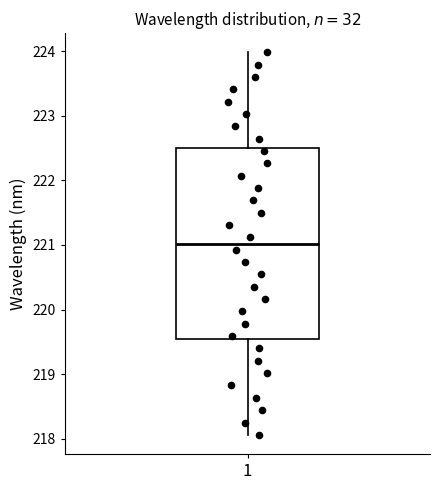

Transcribe this box plot: give where the median line is, the range the box spans, and where the two whiskers end, as read against the y-axis. The values are not printed on the chart, so give them approximately, as read against the axis.

median 221.0, box 219.5 to 222.5, whiskers 218.1 to 224.0